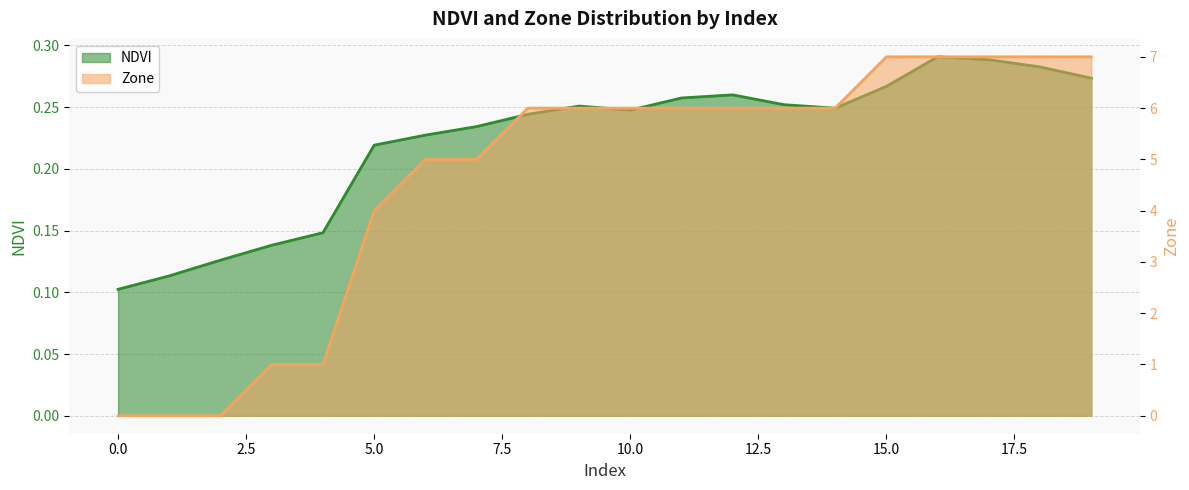

What is the difference between the Zone values at 14 and 17?

1.0